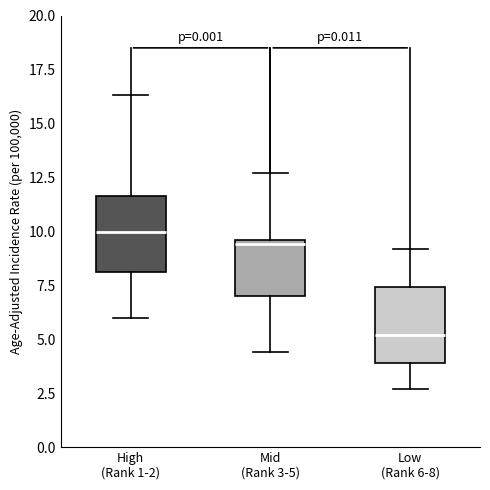

Reading left to right, read every box against the y-axis: the position of its median line, the range the box covers, and the ends of its whiskers. The values are not printed on the chart, so give them approximately, as read against the axis.

High (Rank 1-2): median 10.0, box 8.0 to 11.5, whiskers 6.0 to 16.5
Mid (Rank 3-5): median 9.5 (just below the box's upper edge), box 7.0 to 9.5, whiskers 4.5 to 12.5
Low (Rank 6-8): median 5.0, box 4.0 to 7.5, whiskers 2.5 to 9.0